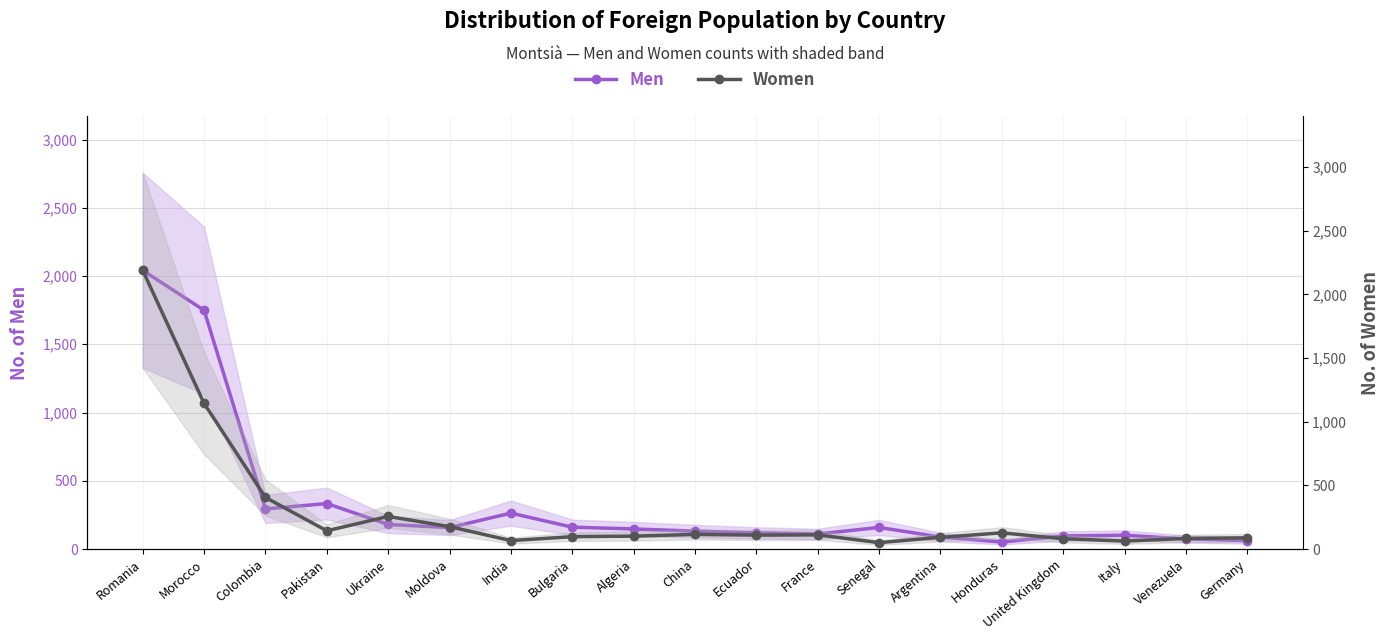

How many lines are shown in the chart?

2